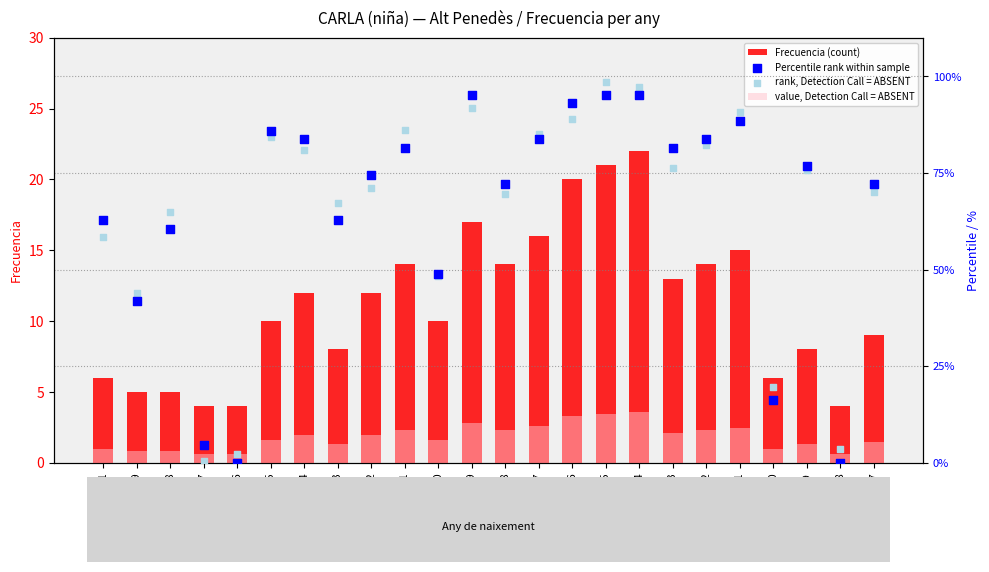

Which series reaches the minimum Y coordinate?

Percentile rank within sample